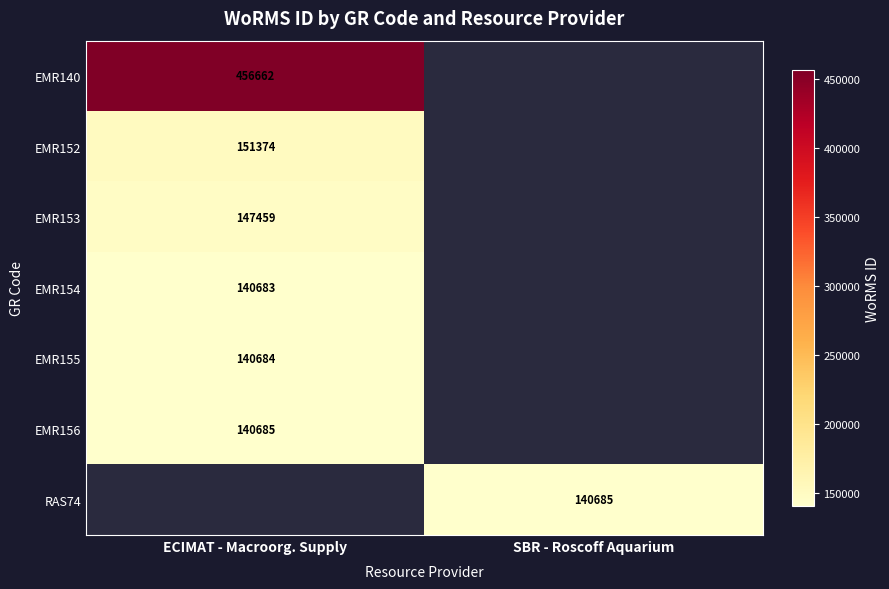

The EMR154 series shows 34880 at ECIMAT - Macroorg. Supply. True or false?

False